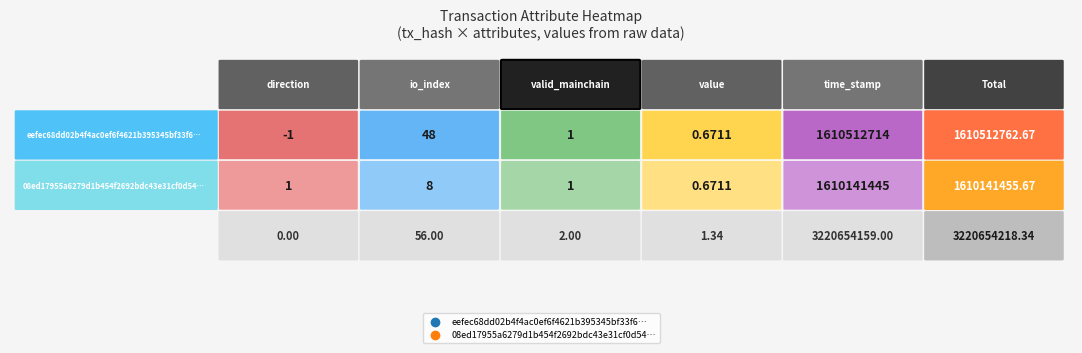

Reading left to right, list all the values displayed in this chart.

eefec68dd02b4f4ac0ef6f4621b395345bf33f6: -1.0	48.0	1.0	0.7	1610512714.0
08ed17955a6279d1b454f2692bdc43e31cf0d54: 1.0	8.0	1.0	0.7	1610141445.0